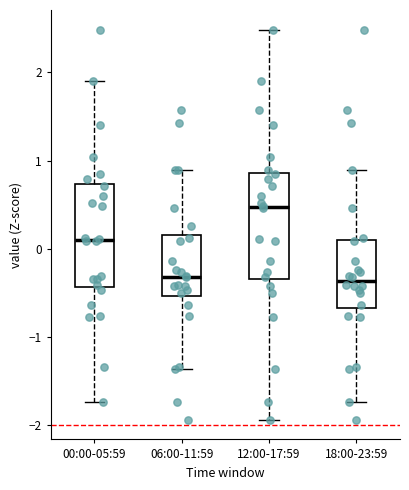

Reading left to right, transcribe this box plot: for each box, give where its median line is, the range the box spans, and where its two whiskers end, as read against the y-axis. The values are not printed on the chart, so give them approximately, as read against the axis.

00:00-05:59: median 0.1, box -0.4 to 0.7, whiskers -1.7 to 1.9
06:00-11:59: median -0.3, box -0.5 to 0.2, whiskers -1.4 to 0.9
12:00-17:59: median 0.5, box -0.3 to 0.9, whiskers -1.9 to 2.5
18:00-23:59: median -0.4, box -0.7 to 0.1, whiskers -1.7 to 0.9